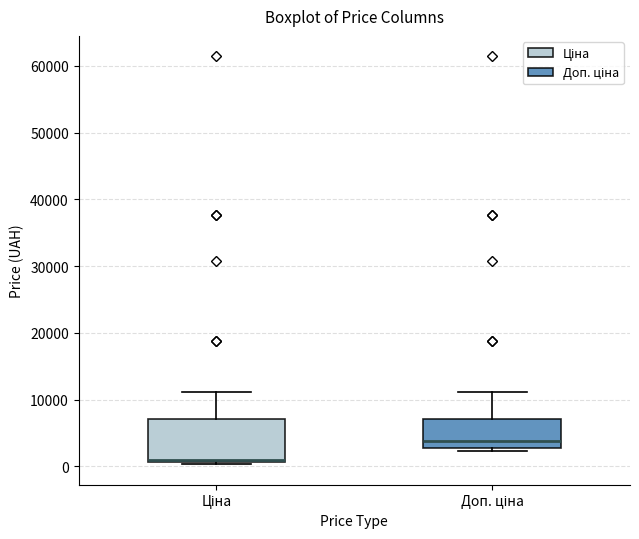

Which box's median line is the lowest?

Ціна